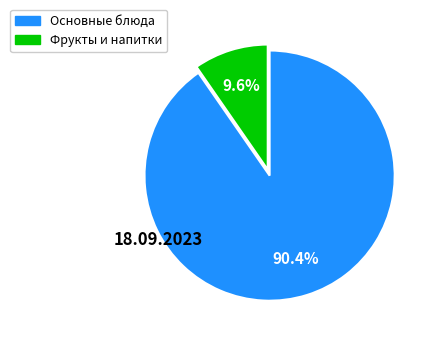

Is there a majority slice in this chart?

Yes